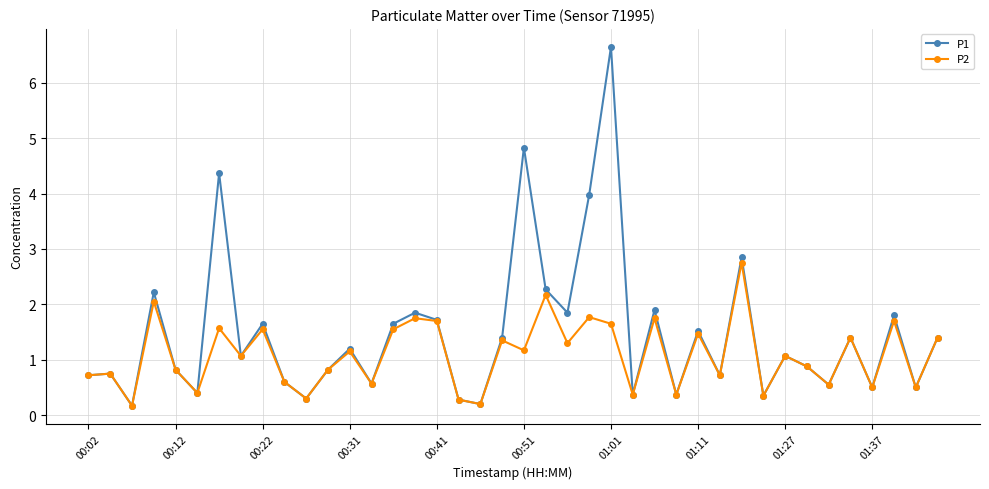

Which series has the largest total across all categories?

P1